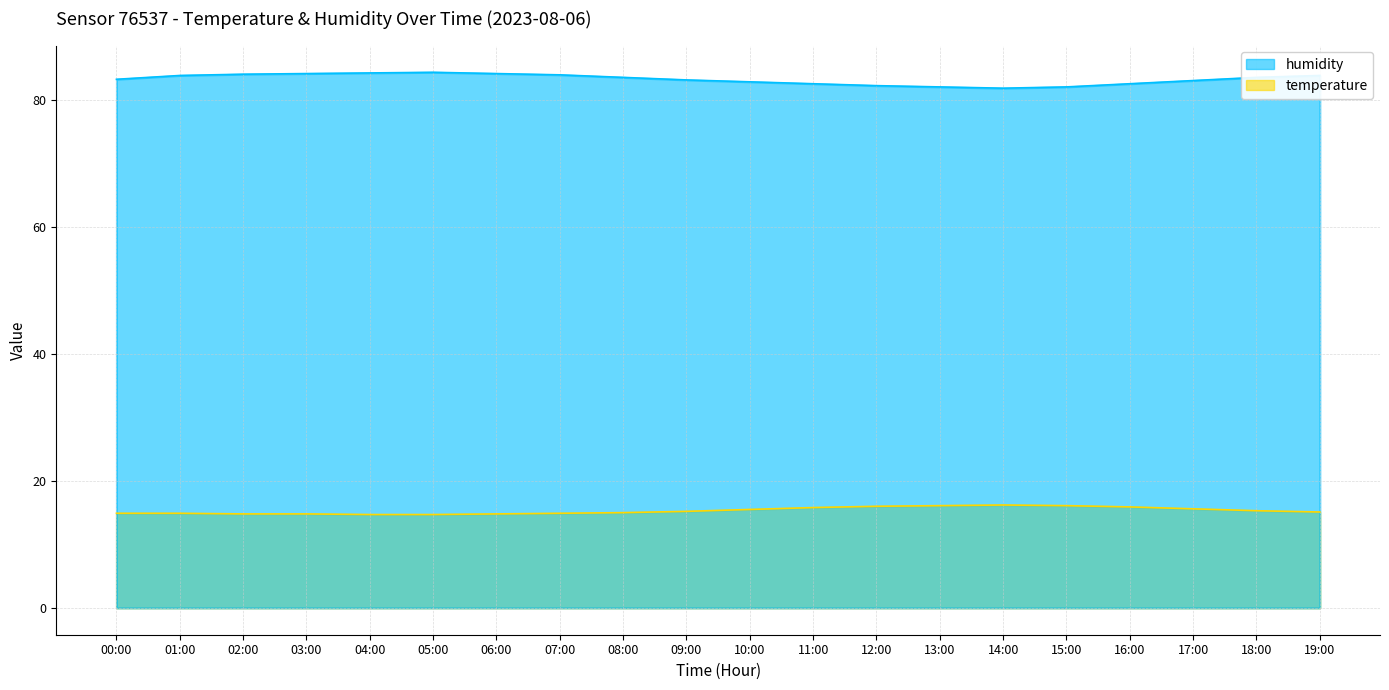

Which label corresponds to the smallest value in the chart?

04:00